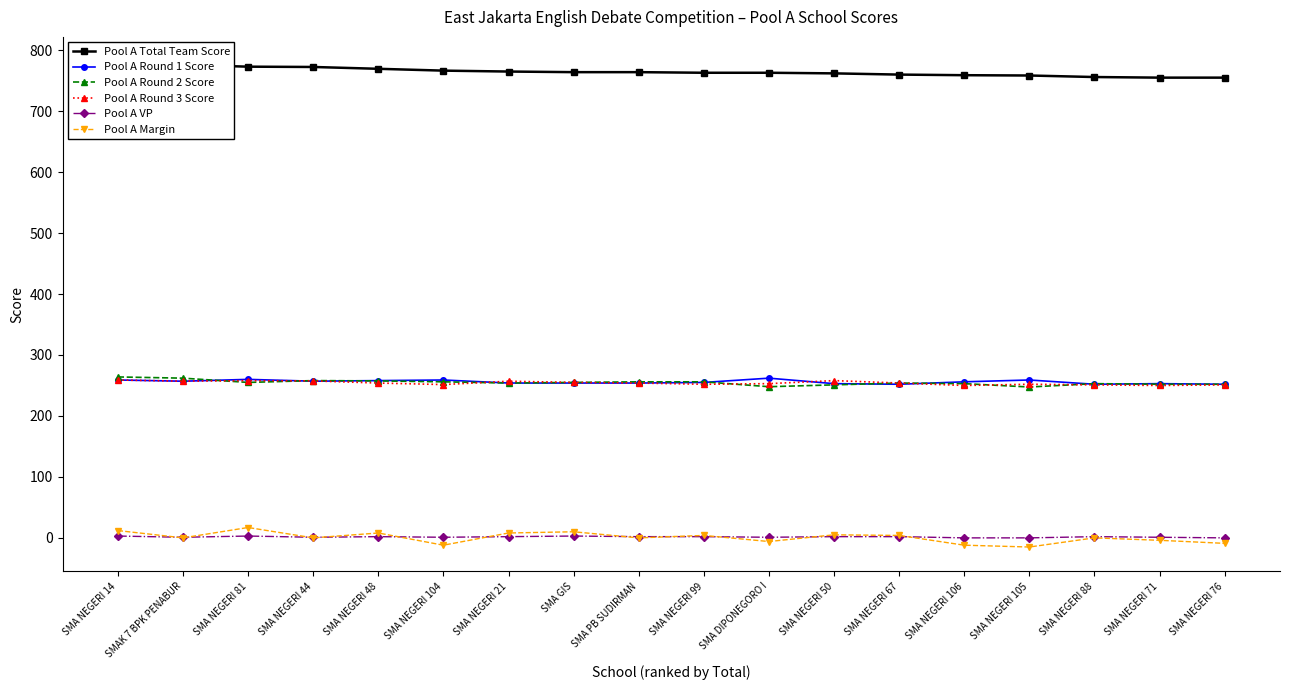

At which label is Pool A Round 2 Score closest to 255?

SMA NEGERI 81